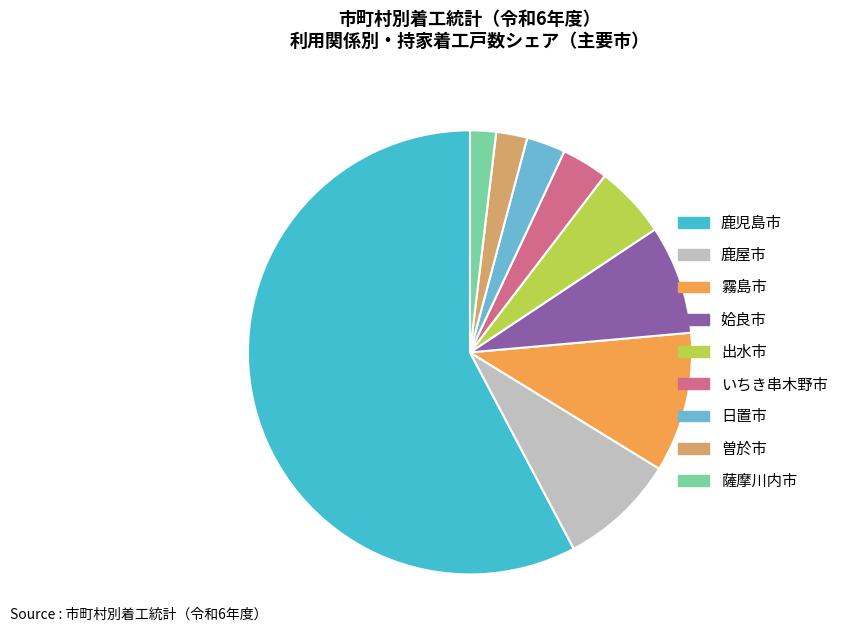

What is the majority slice?

鹿児島市